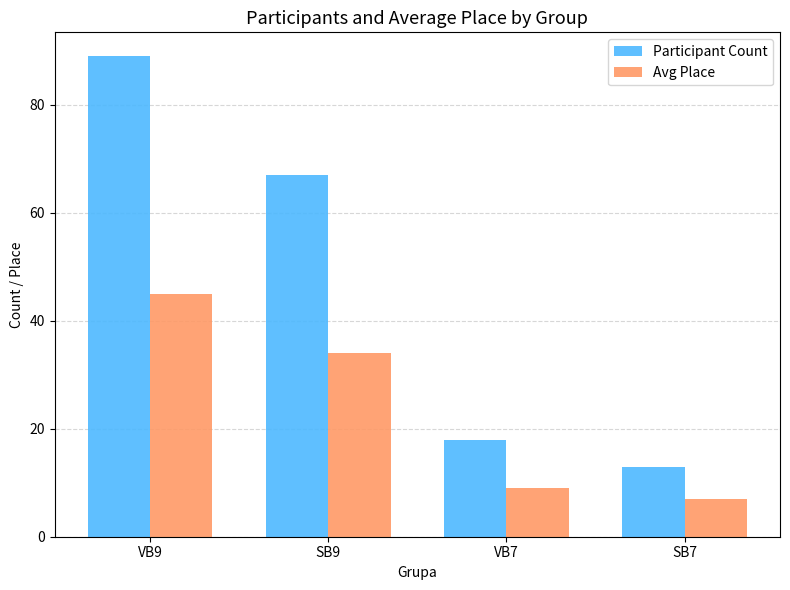

Which label corresponds to the smallest value in the chart?

SB7